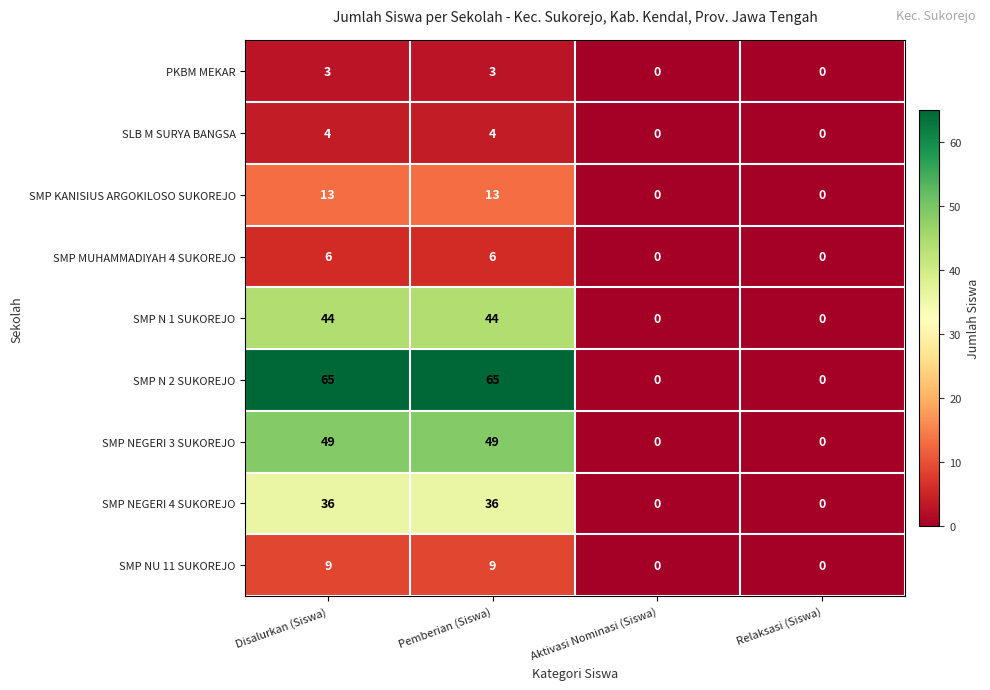

Count the SMP NEGERI 4 SUKOREJO values in the range 0 to 36.

4